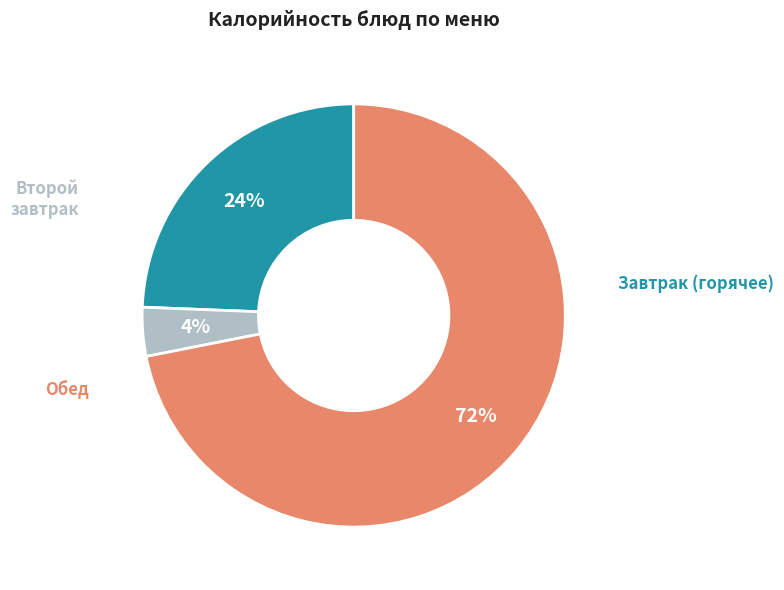

Does any single category account for the majority?

Yes